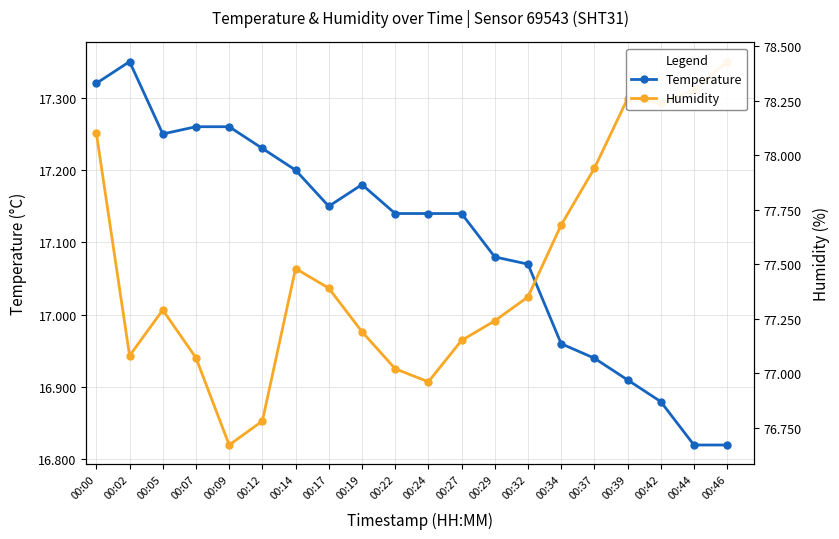

At which label is Temperature closest to 17?

00:34